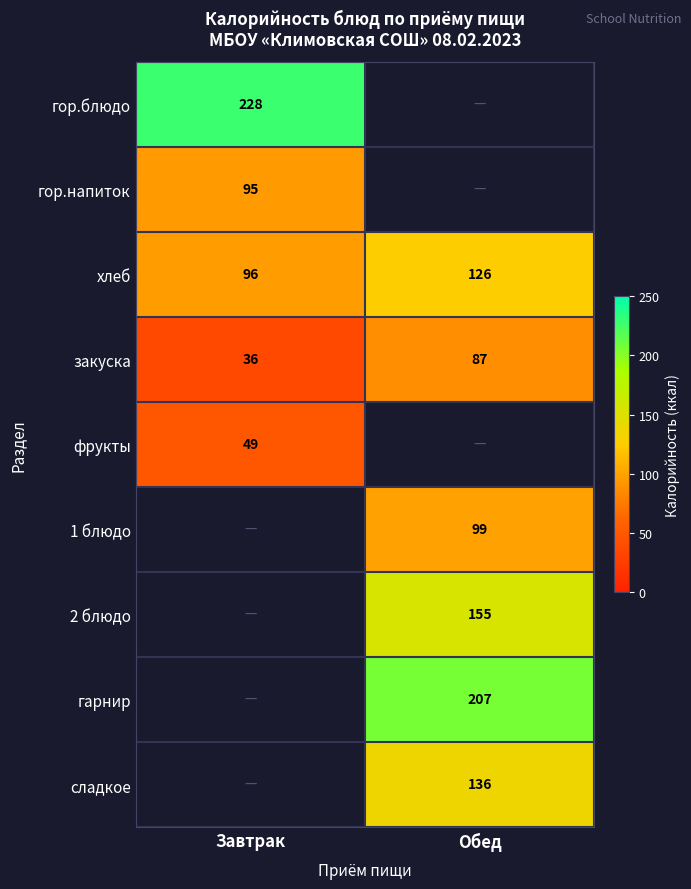

Where is закуска nearest to the value 61?

Завтрак